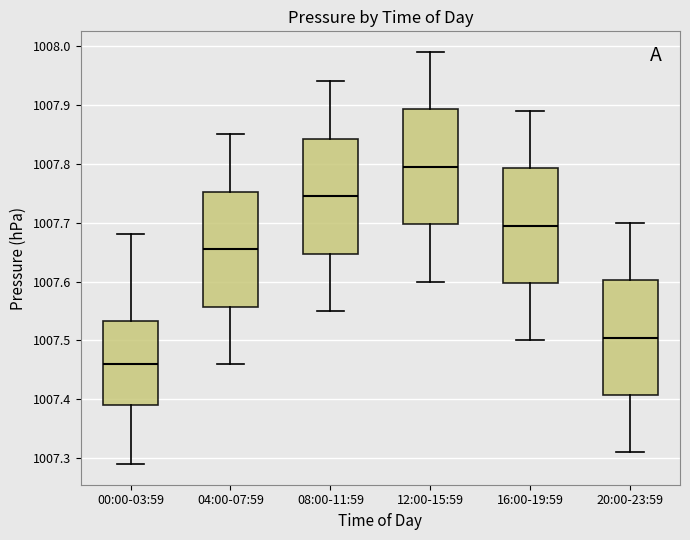

Reading left to right, read every box against the y-axis: the position of its median line, the range the box covers, and the ends of its whiskers. The values are not printed on the chart, so give them approximately, as read against the axis.

00:00-03:59: median 1007.46, box 1007.39 to 1007.53, whiskers 1007.29 to 1007.68
04:00-07:59: median 1007.66, box 1007.56 to 1007.75, whiskers 1007.46 to 1007.85
08:00-11:59: median 1007.75, box 1007.65 to 1007.84, whiskers 1007.55 to 1007.94
12:00-15:59: median 1007.80, box 1007.70 to 1007.89, whiskers 1007.60 to 1007.99
16:00-19:59: median 1007.70, box 1007.60 to 1007.79, whiskers 1007.50 to 1007.89
20:00-23:59: median 1007.51, box 1007.41 to 1007.60, whiskers 1007.31 to 1007.70